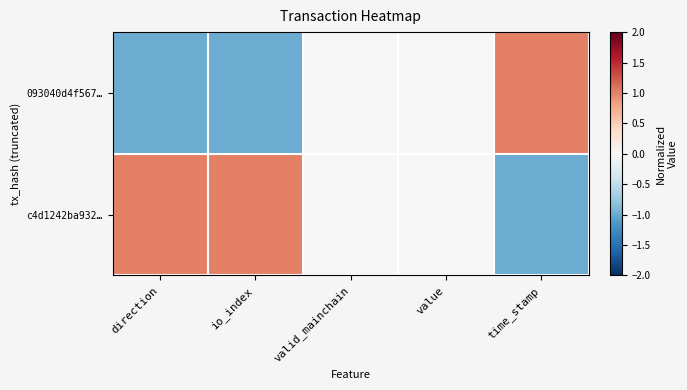

Which category has the highest value across all series?

time_stamp